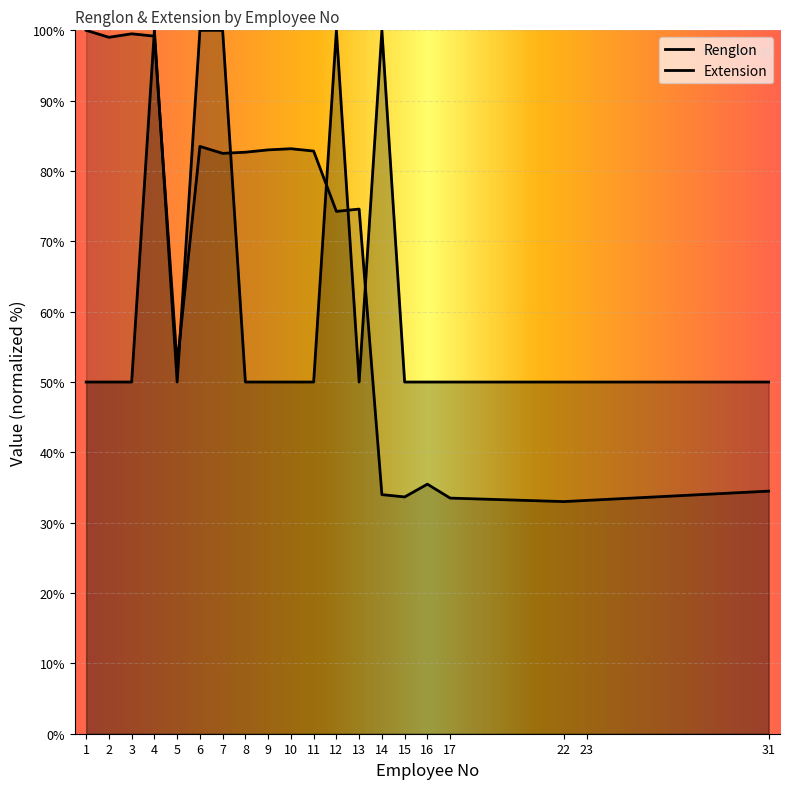

Between 4 and 7, which is larger?

4